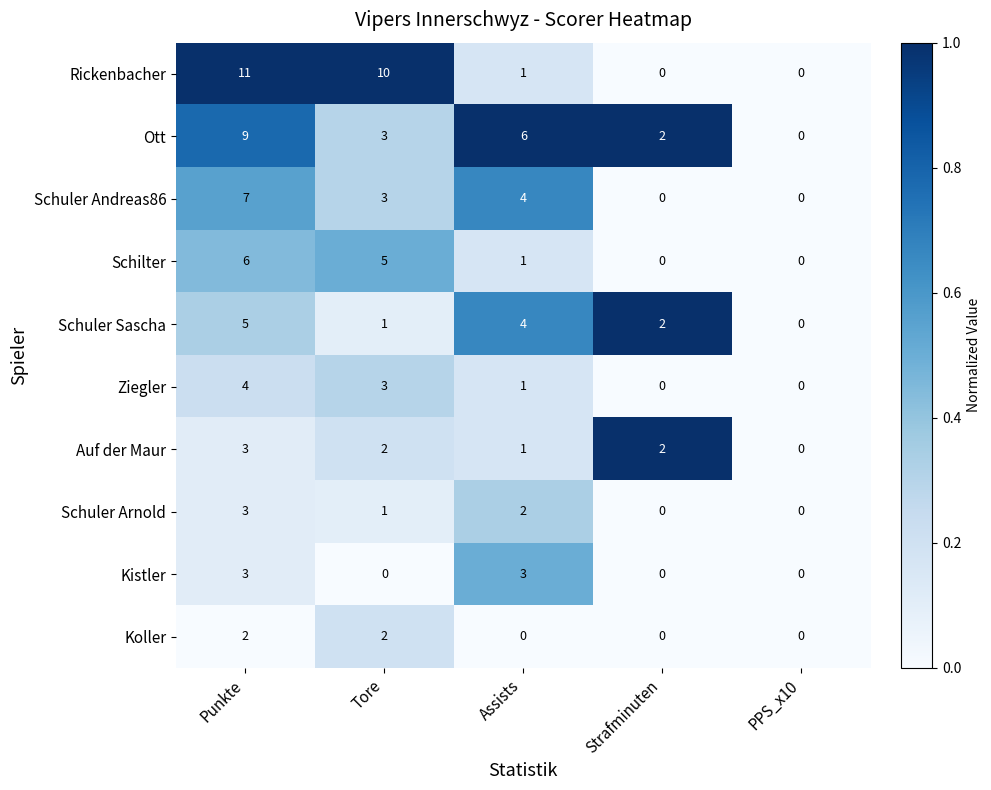

List the labels in order of Schuler Sascha value, smallest first.

PPS_x10, Tore, Strafminuten, Assists, Punkte